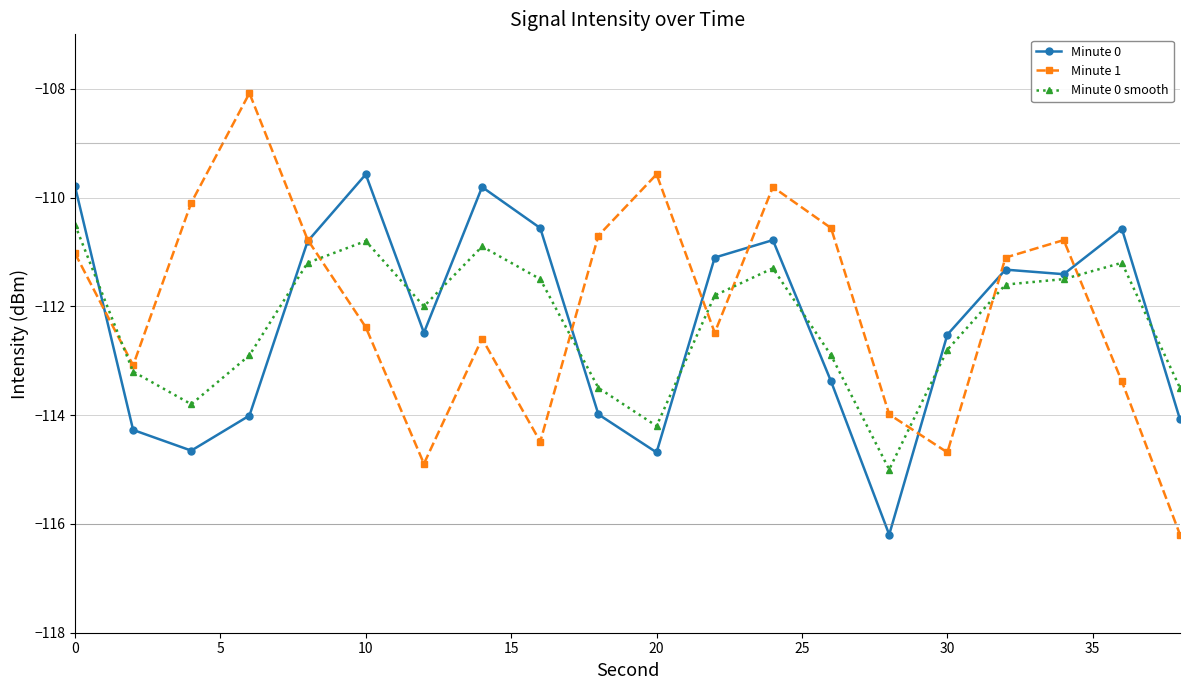

List the series in order of their peak value, lowest first.

Minute 0 smooth, Minute 0, Minute 1